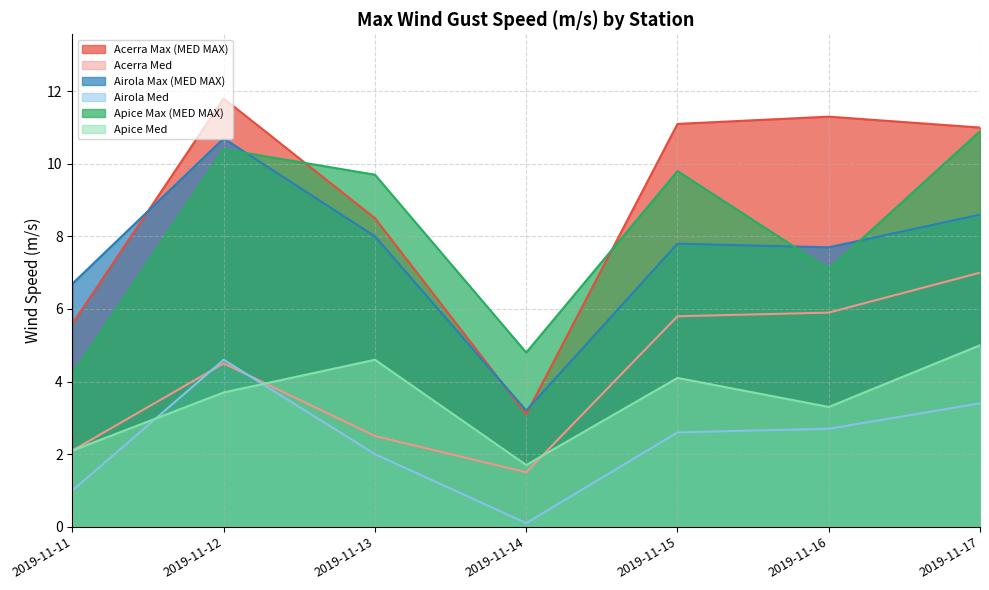

True or false: Apice Max (MED MAX) has more than 0 interior local peaks.

True